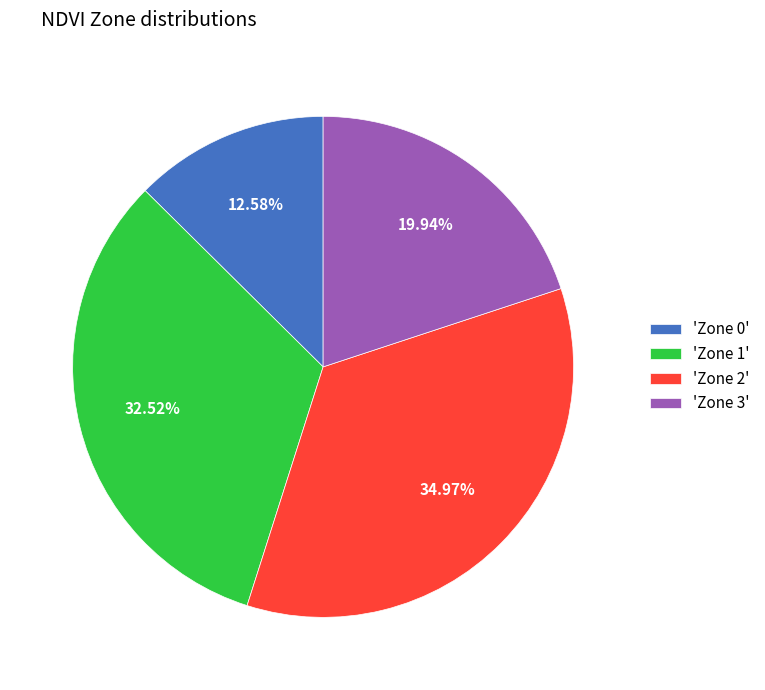

Does any single category account for the majority?

No